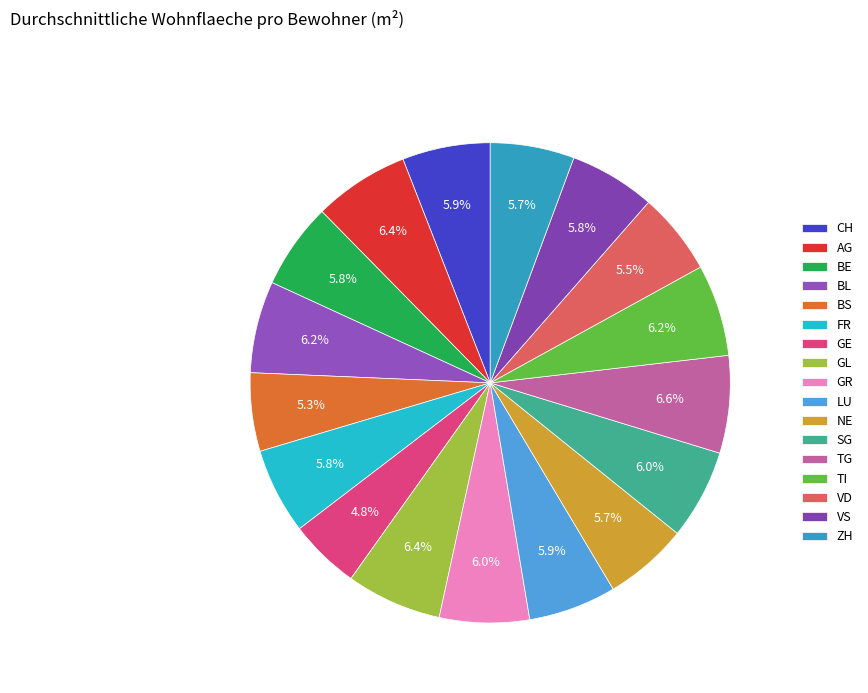

What percentage do BL and GE together represent?

10.9%